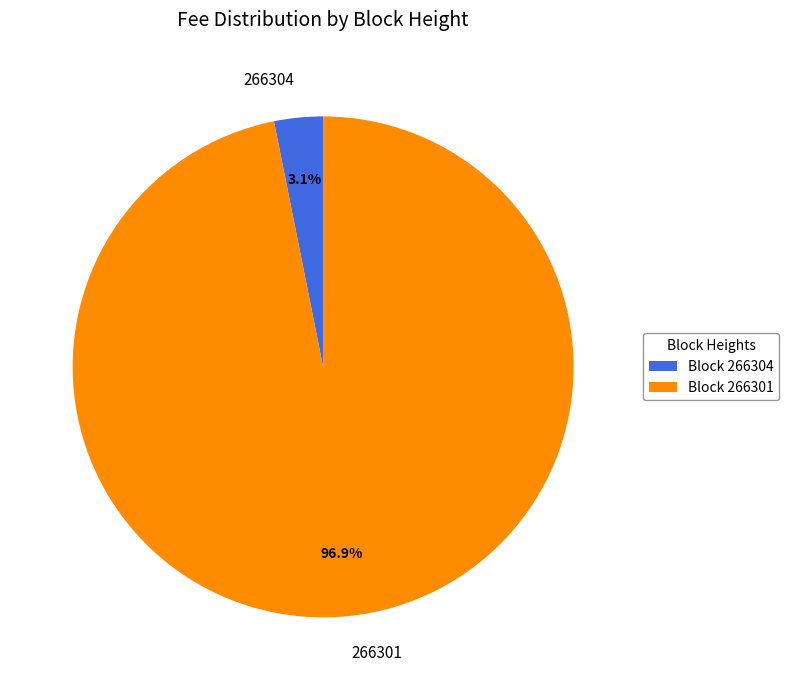

To the nearest percent, what is the average slice percentage?

50%